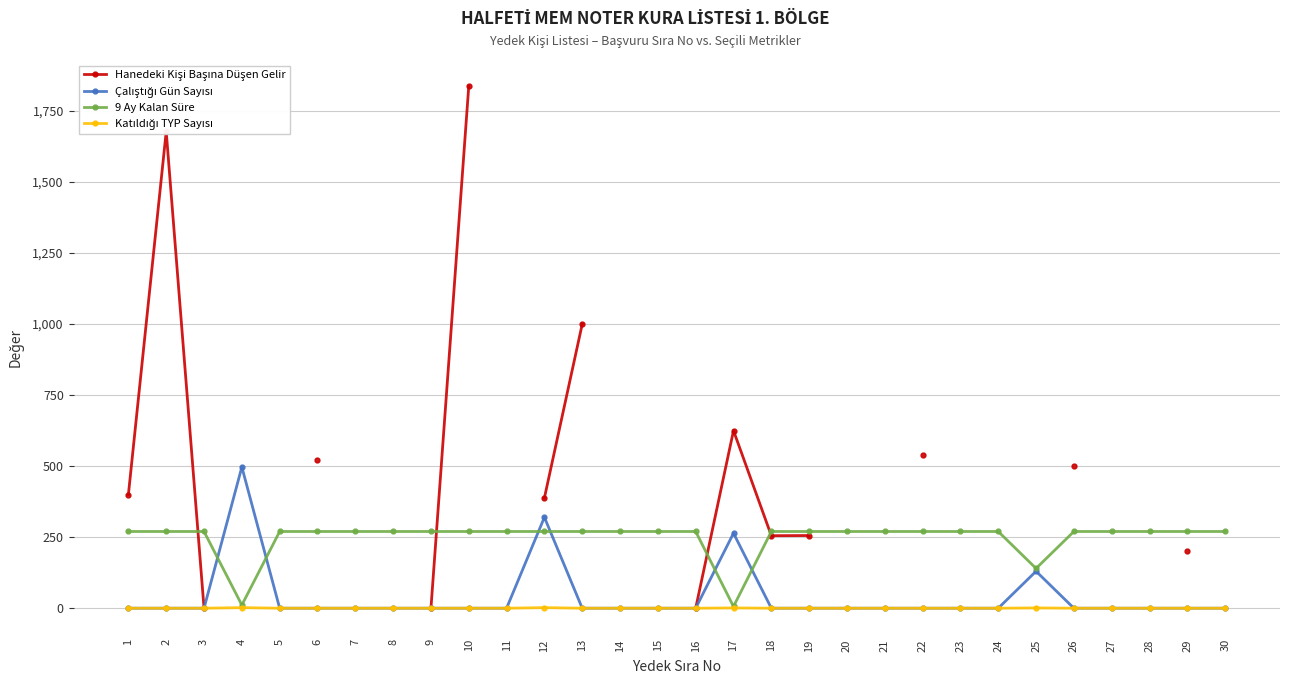

How many positive values does the Çalıştığı Gün Sayısı series have?

4